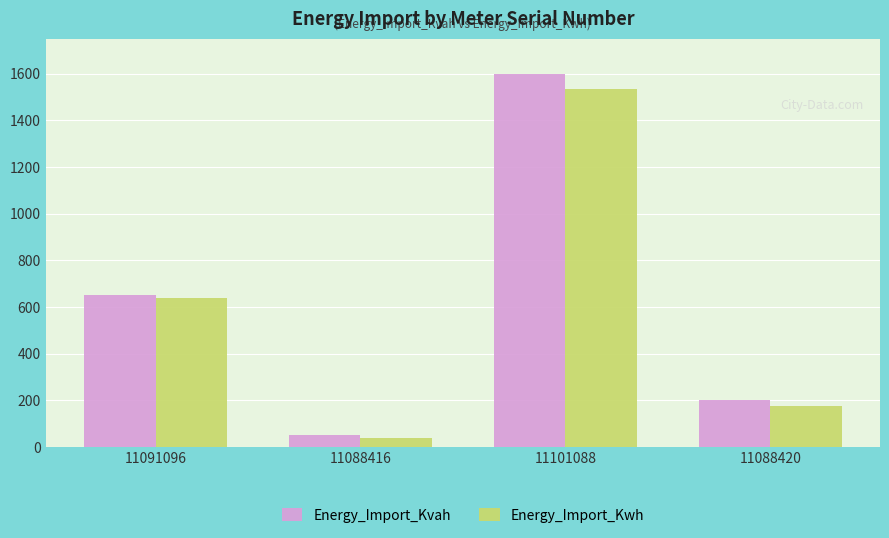

What position from the right is 11088420?

1